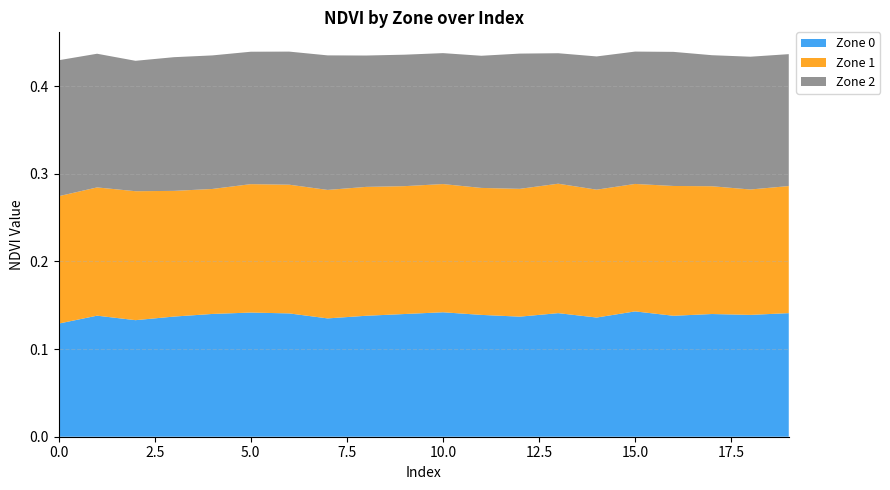

Reading right to left, extract all data points from this chart.

Zone 0: 19=0.1	18=0.1	17=0.1	16=0.1	15=0.1	14=0.1	13=0.1	12=0.1	11=0.1	10=0.1	9=0.1	8=0.1	7=0.1	6=0.1	5=0.1	4=0.1	3=0.1	2=0.1	1=0.1	0=0.1
Zone 1: 19=0.1	18=0.1	17=0.1	16=0.1	15=0.1	14=0.1	13=0.1	12=0.1	11=0.1	10=0.1	9=0.1	8=0.1	7=0.1	6=0.1	5=0.1	4=0.1	3=0.1	2=0.1	1=0.1	0=0.1
Zone 2: 19=0.2	18=0.2	17=0.1	16=0.2	15=0.2	14=0.2	13=0.1	12=0.2	11=0.2	10=0.1	9=0.1	8=0.1	7=0.2	6=0.2	5=0.2	4=0.2	3=0.2	2=0.1	1=0.2	0=0.2